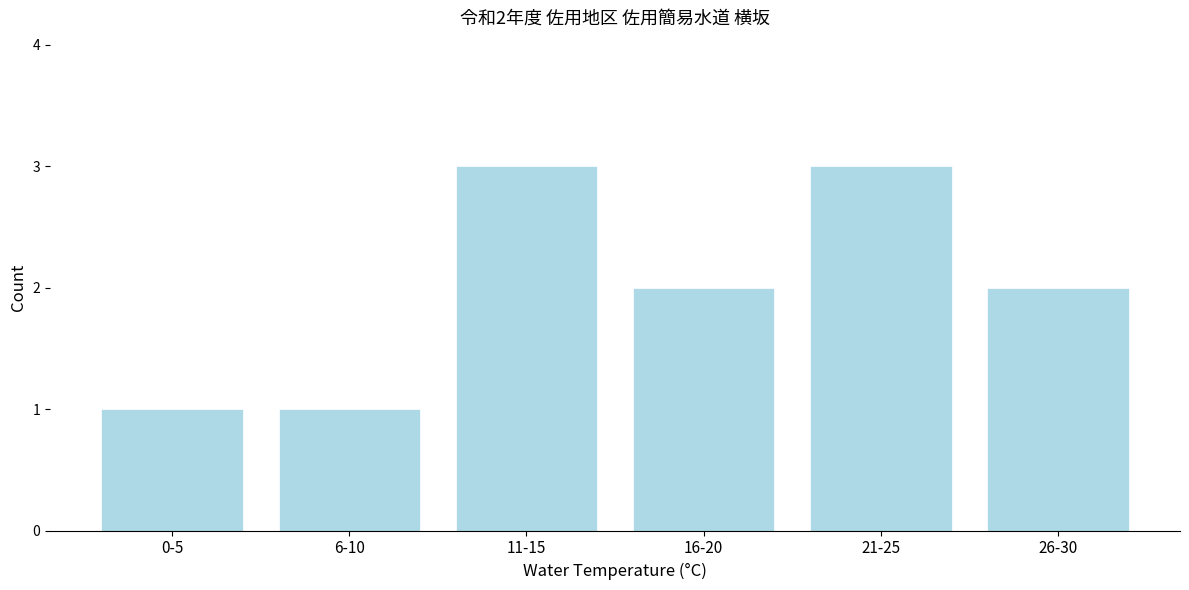

Reading left to right, extract all data points from this chart.

1	1	3	2	3	2